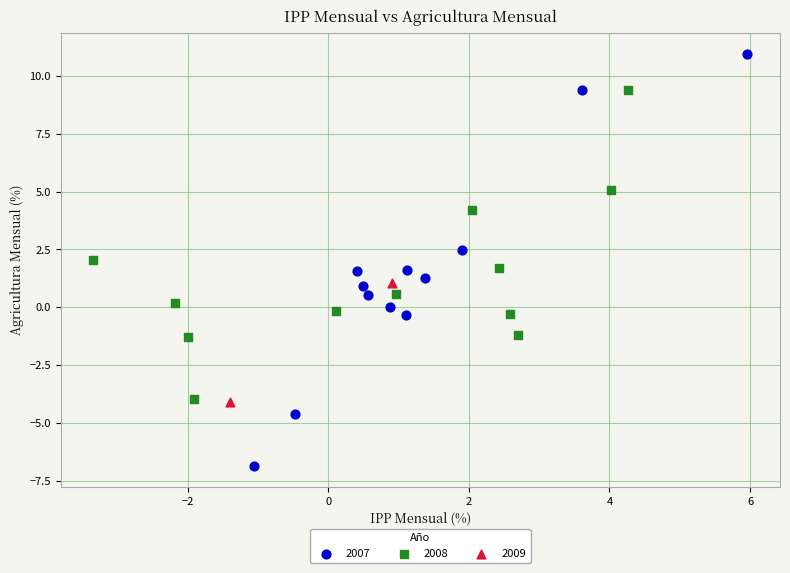

What are all the series names shown in the legend?

2007, 2008, 2009